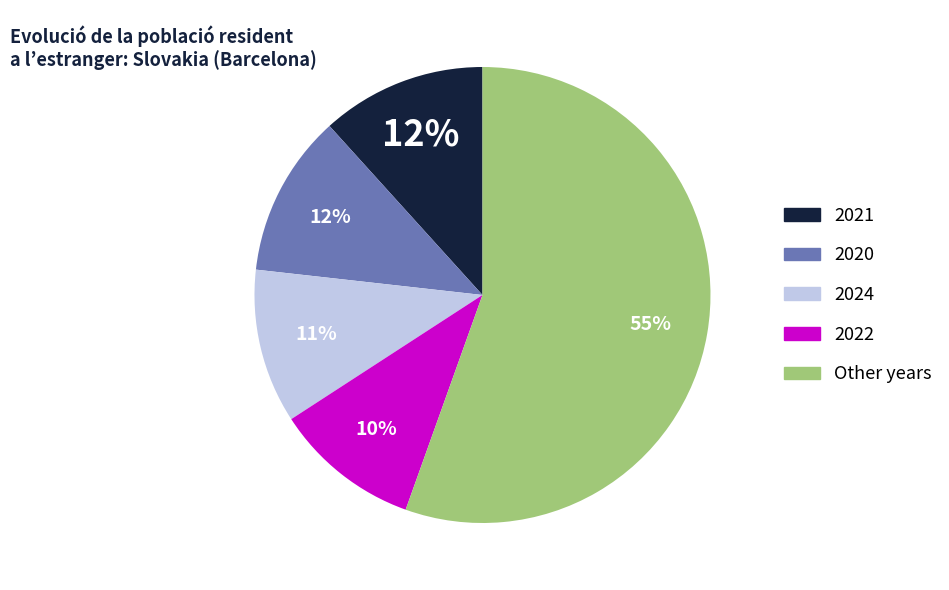

To the nearest percent, what is the difference between the largest and smallest slice percentages?

45%